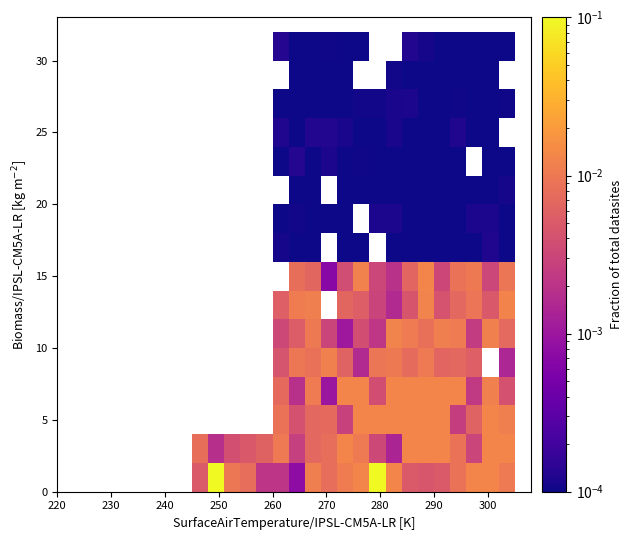

At how many categories does at least one series exceed 0?

20